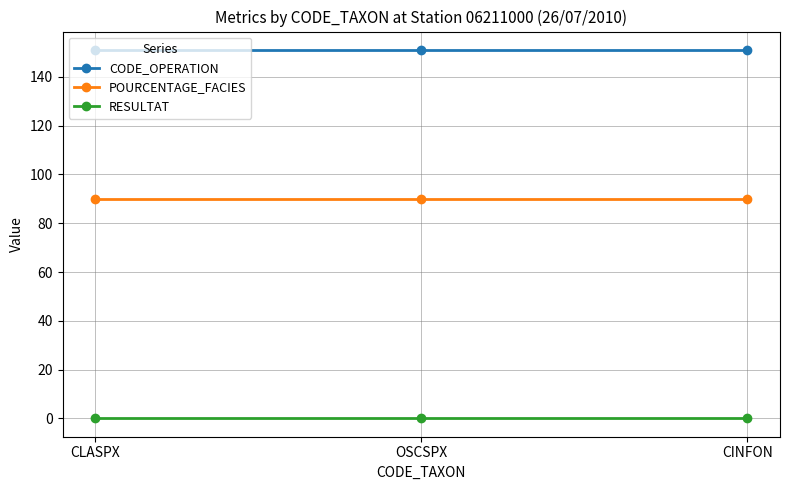

List the series in order of their peak value, lowest first.

RESULTAT, POURCENTAGE_FACIES, CODE_OPERATION